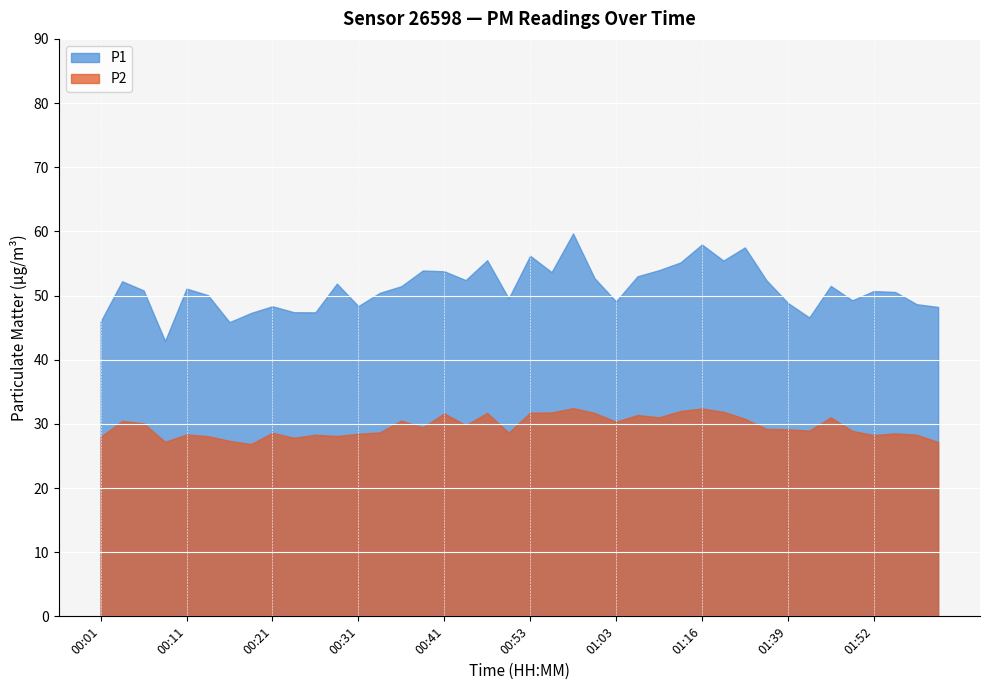

What is the label of the 33rd point from the left?

01:39